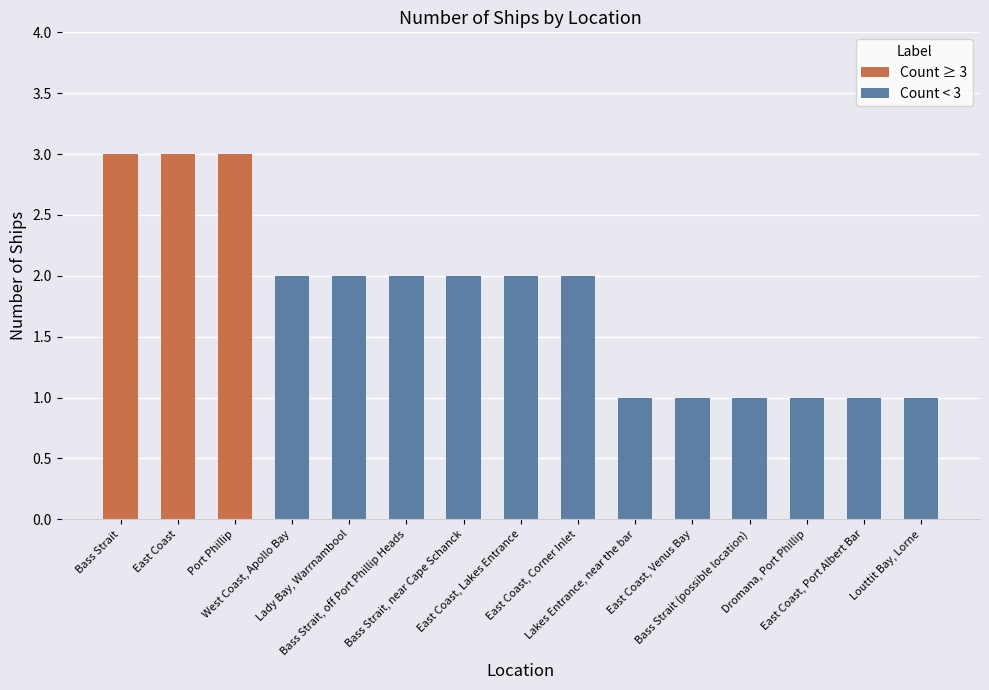

How many bars are there in total?

15